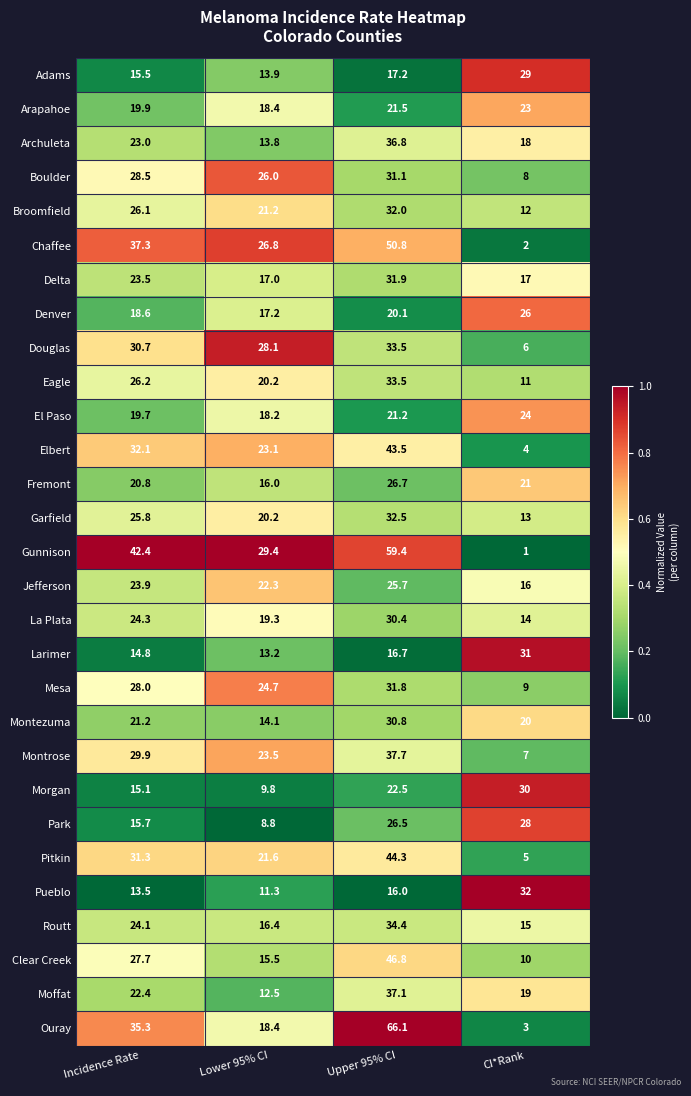

Which series has the widest spread of values?

Ouray